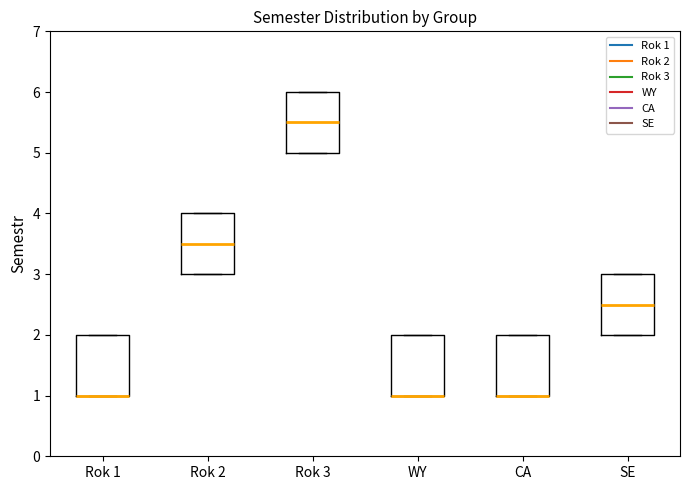

Where does the median line of the box for Rok 3 sit on the y-axis? The values are not printed on the chart, so give them approximately, as read against the axis.

5.5